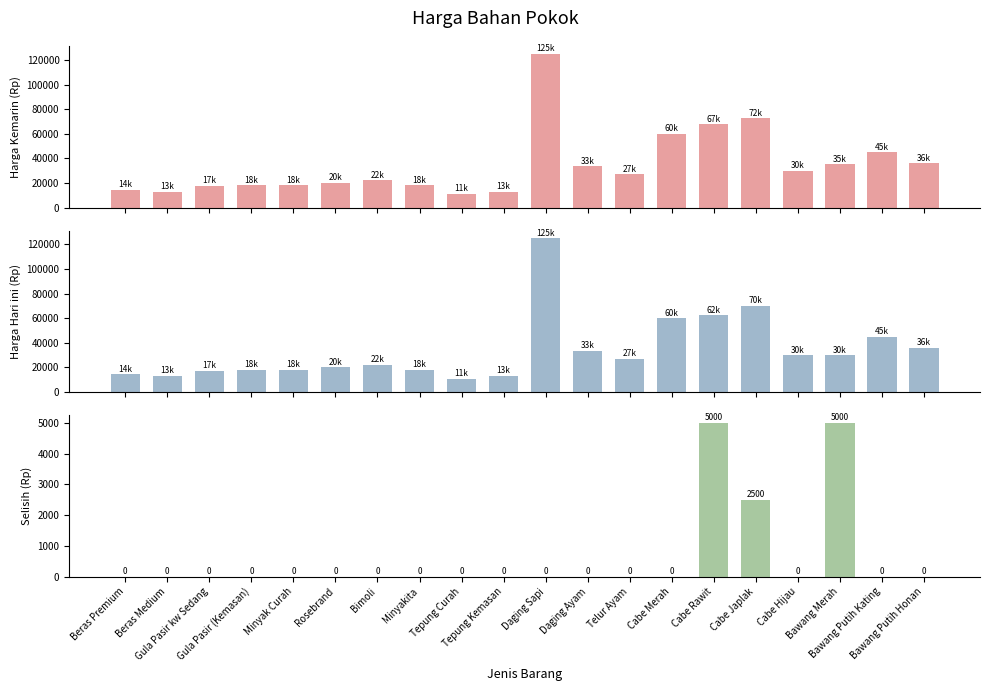

Reading left to right, transcribe all the data shown in this chart.

Harga Kemarin (Rp): 14400	13000	17500	18000	18000	20000	22000	18000	11000	13000	125000	33500	27000	60000	67500	72500	30000	35000	45000	36000
Harga Hari ini (Rp): 14400	13000	17500	18000	18000	20000	22000	18000	11000	13000	125000	33500	27000	60000	62500	70000	30000	30000	45000	36000
Selisih (Rp): 0	0	0	0	0	0	0	0	0	0	0	0	0	0	5000	2500	0	5000	0	0